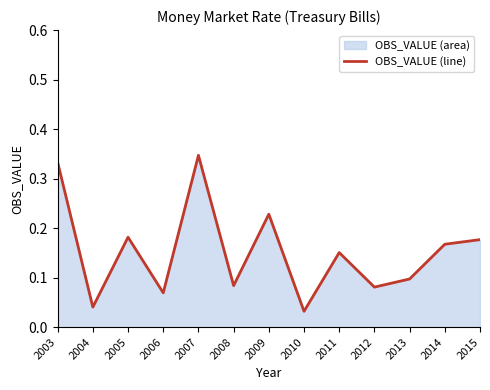

Does the chart display data point markers on the line(s)?

No